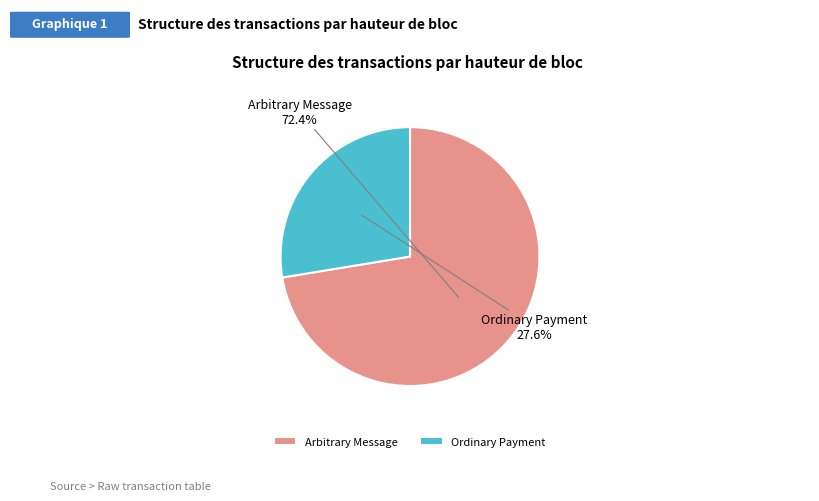

What portion of the pie excludes Arbitrary Message?

27.6%